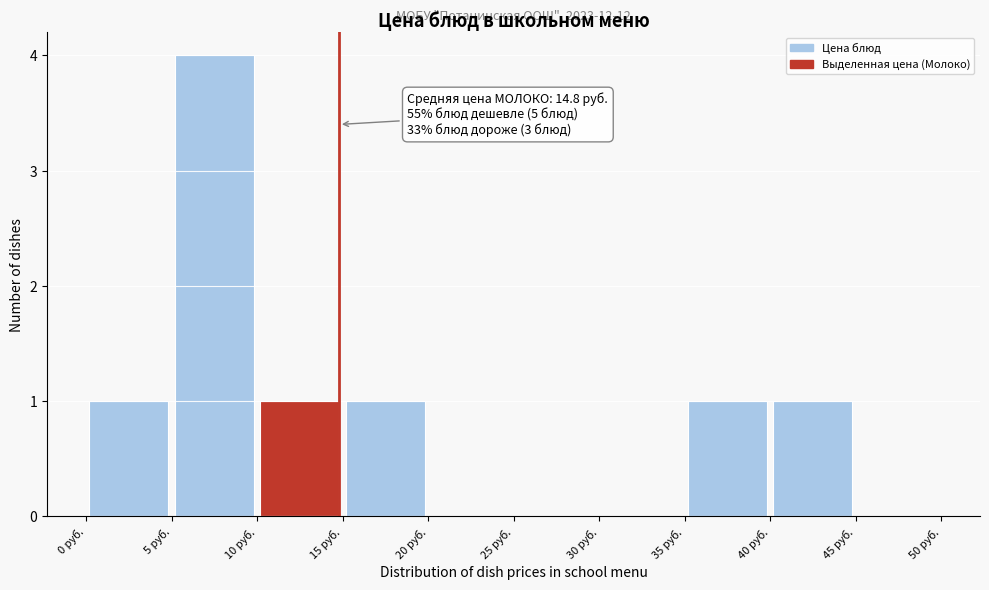

Which range on the x-axis has the tallest bar?

5 to 10